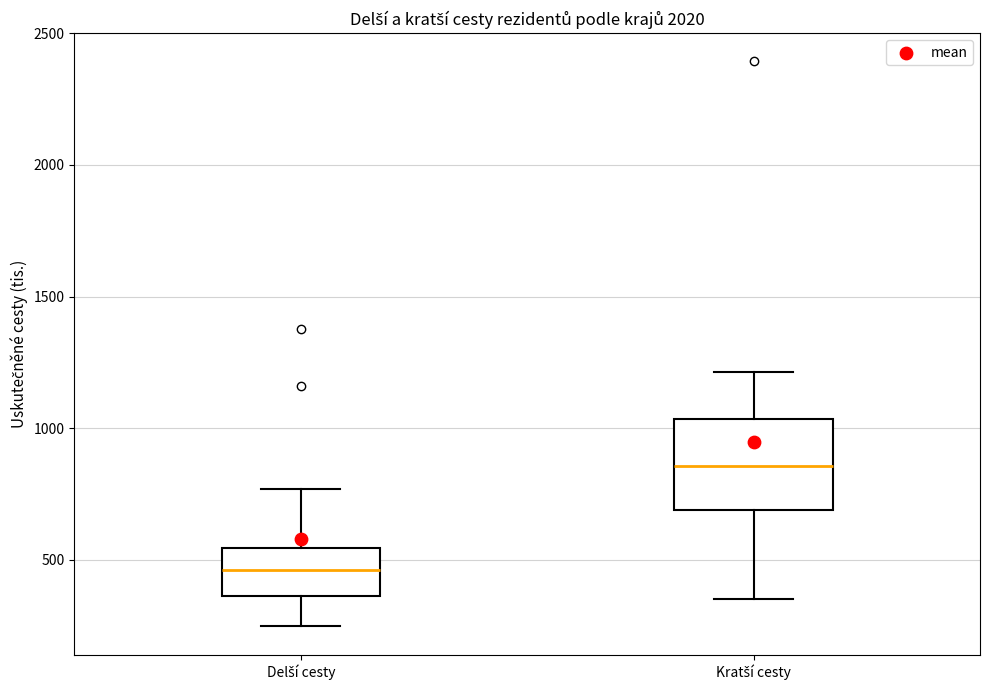

Where does the median line of the box for Kratší cesty sit on the y-axis? The values are not printed on the chart, so give them approximately, as read against the axis.

850